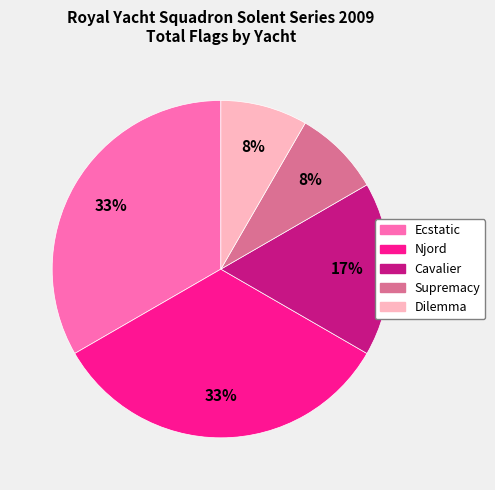

Is there any slice that represents more than half of the pie?

No